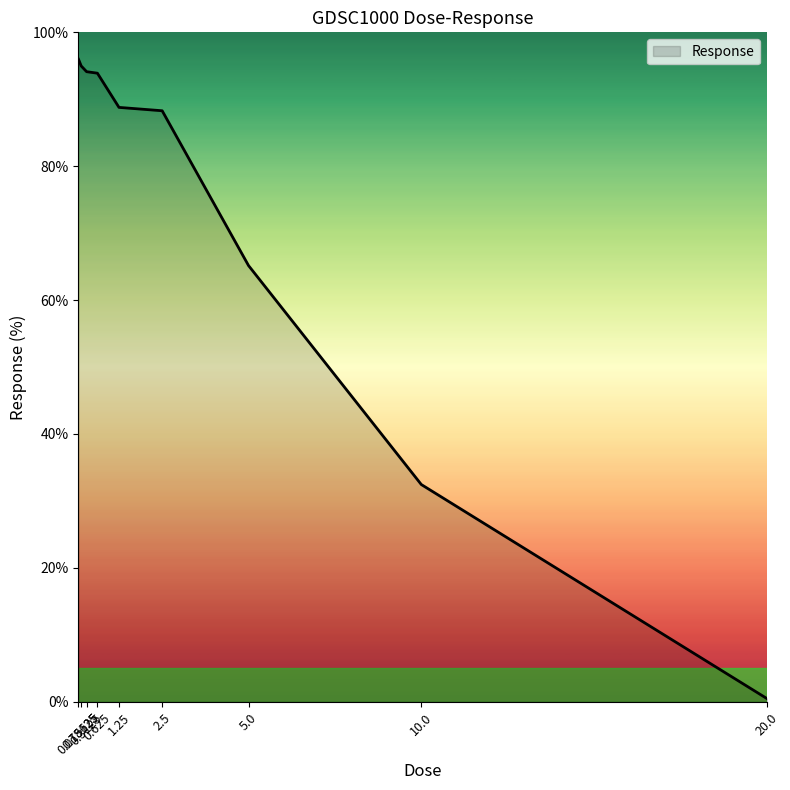

What position from the right is 20.0?

1